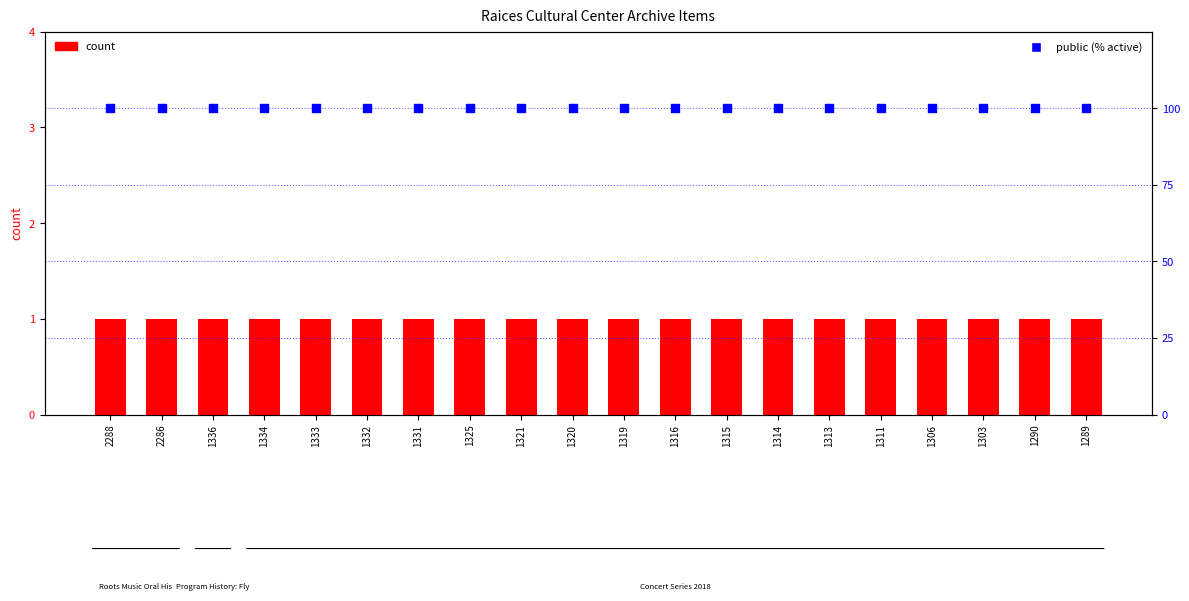

Which series has the largest Y range (max minus min)?

count